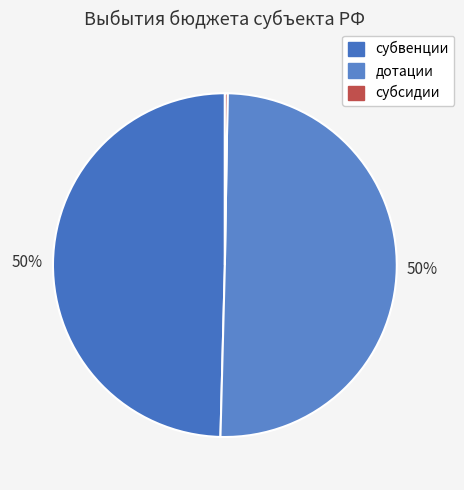

To the nearest percent, what is the combined percentage of субсидии and дотации?

50%